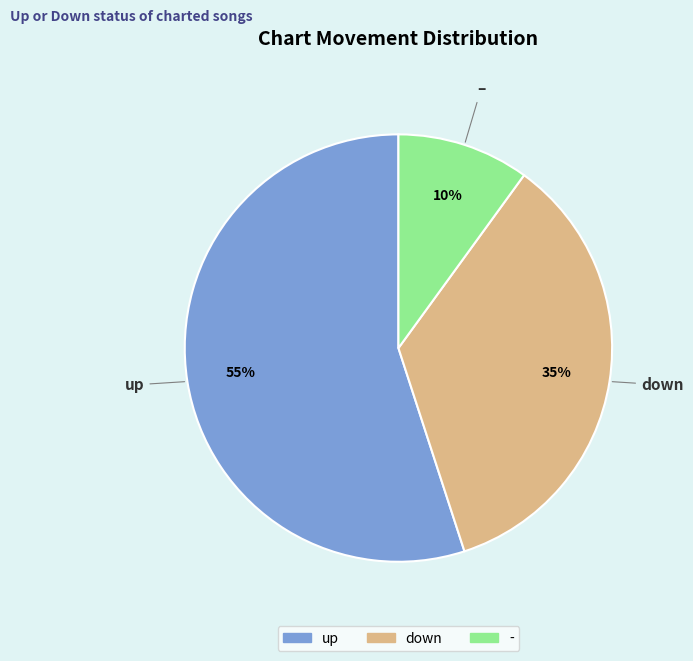

To the nearest percent, what percentage of the pie is -?

10%